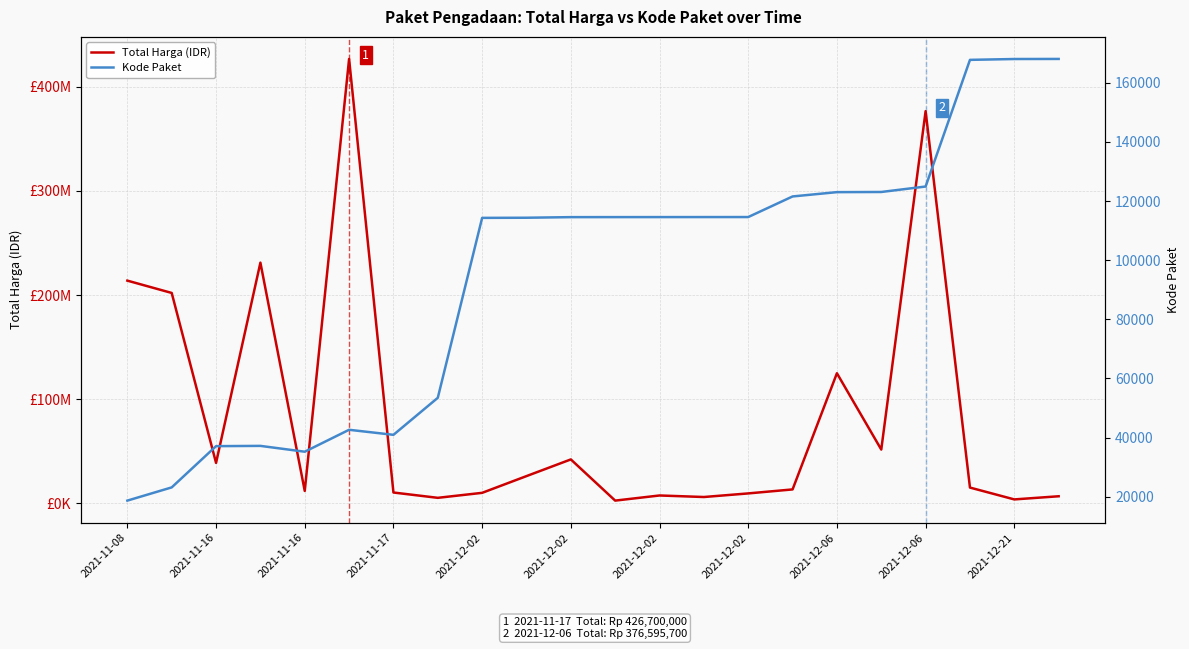

Is this an area chart (filled region under the line)?

No